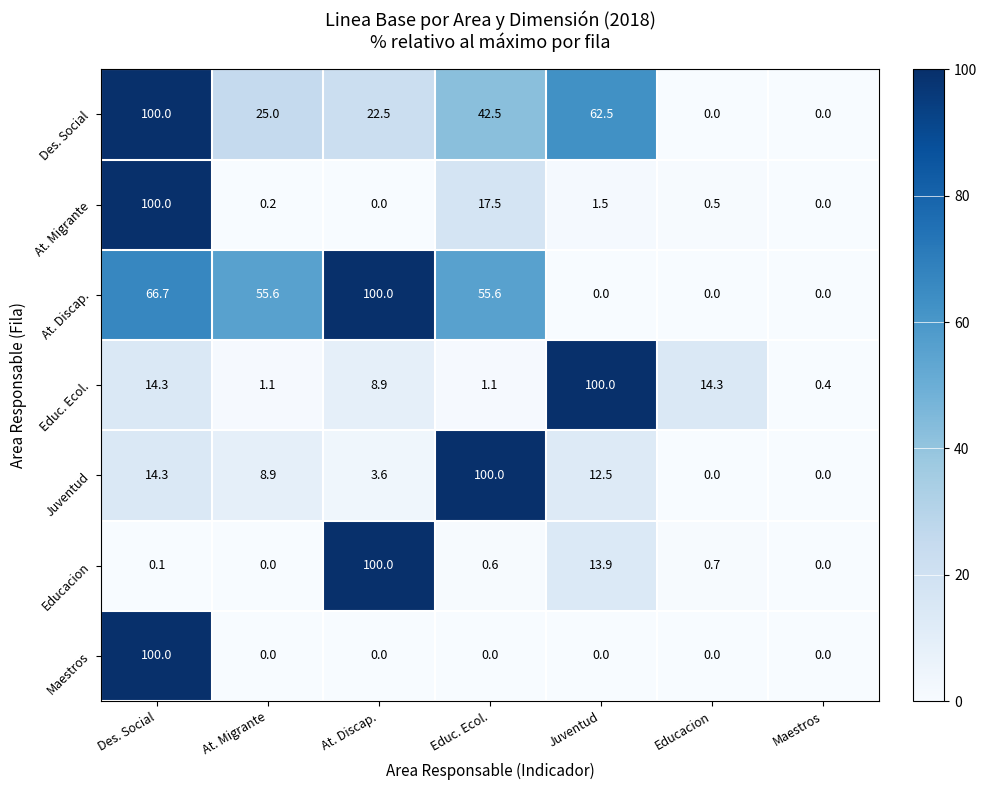

What is the spread (max minus min) of values at Des. Social?

99.9